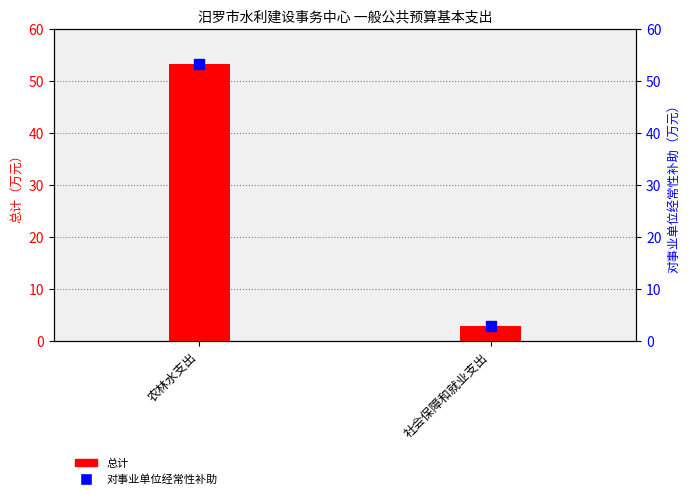

Is the value of 对事业单位经常性补助 at 社会保障和就业支出 greater than the value of 总计 at 社会保障和就业支出?

No